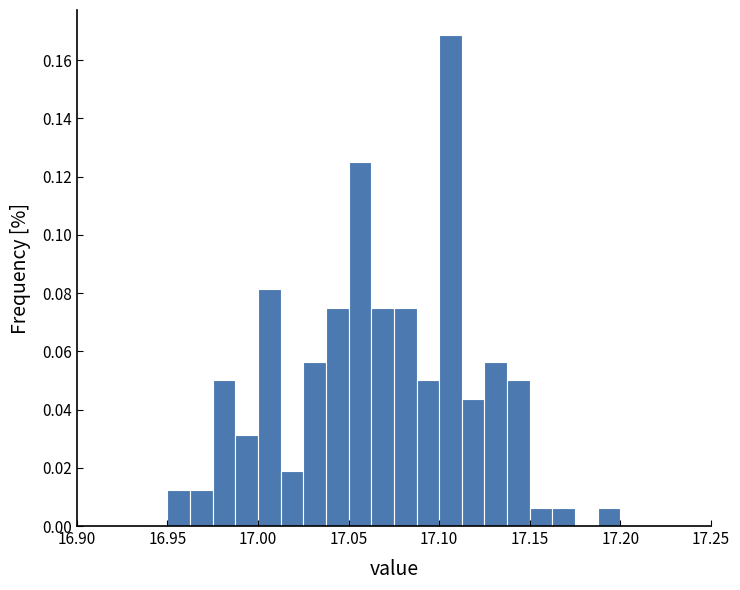

Read against the x-axis, roughly where is the centre of the tallest bar?

17.105